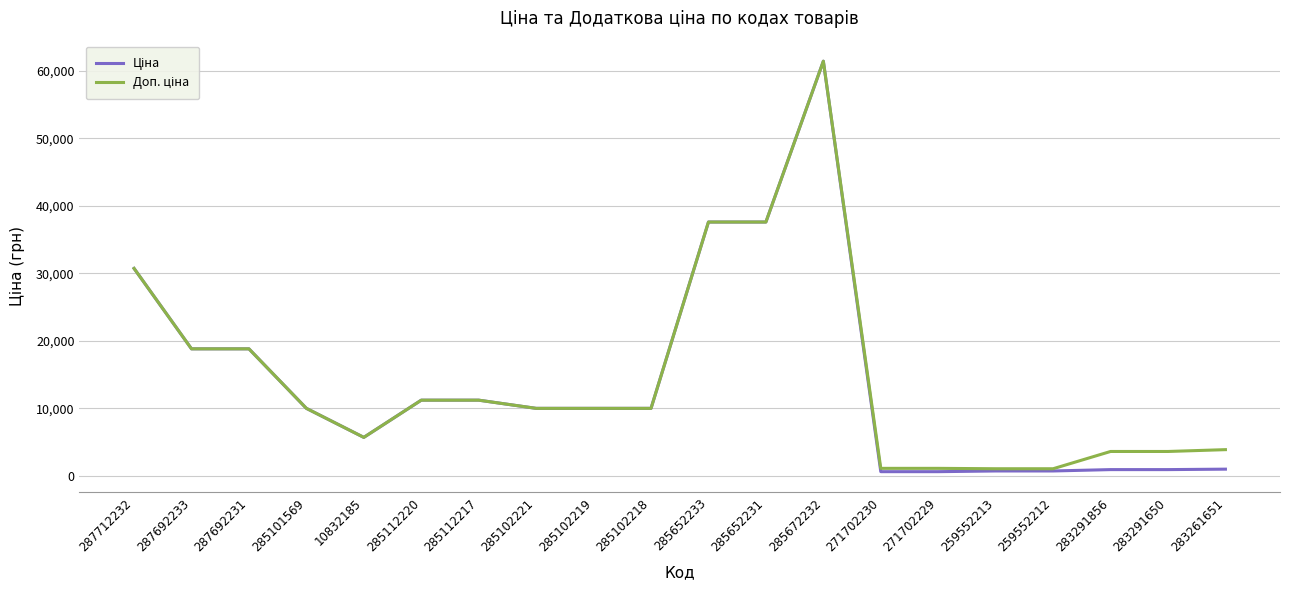

What is the maximum value shown in the chart?

61434.3